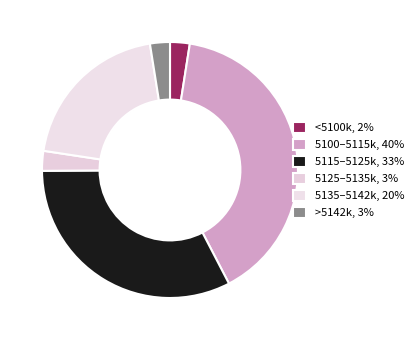

Is there a majority slice in this chart?

No